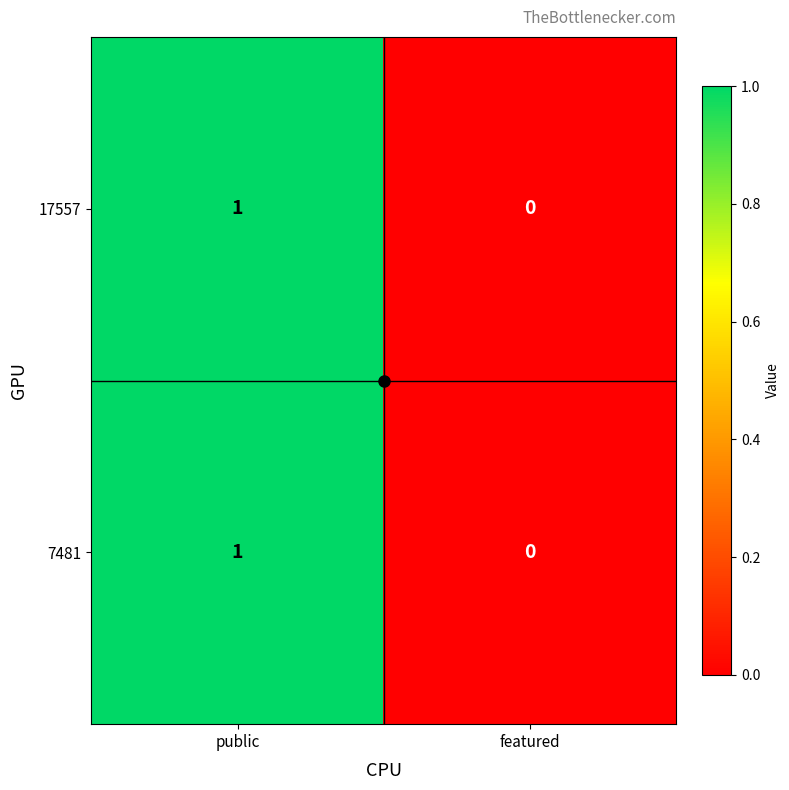

Which label corresponds to the largest value in the chart?

public